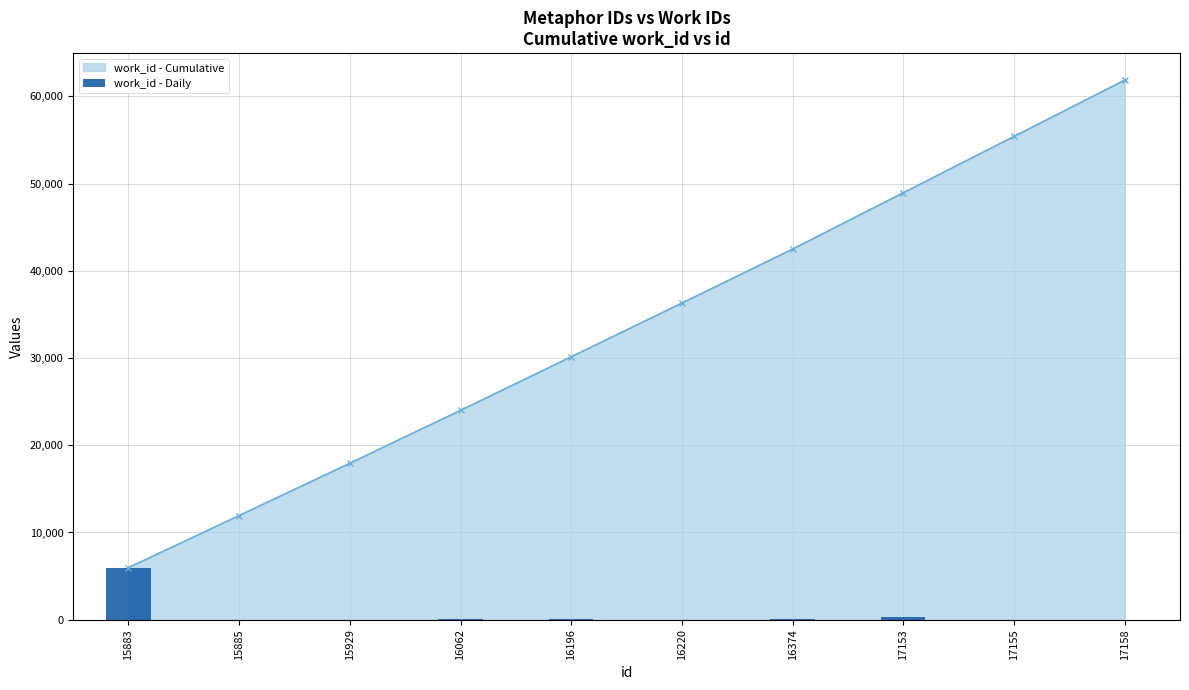

At which label does the data first exceed 37?

15883